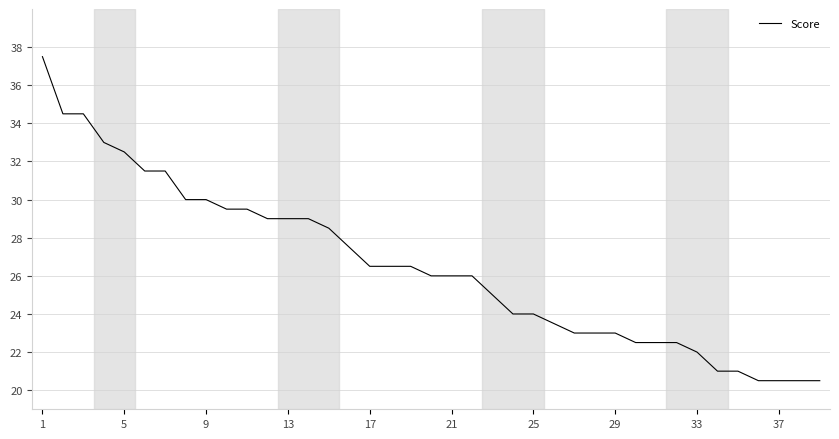

What is the difference between the maximum and minimum values?

17.0